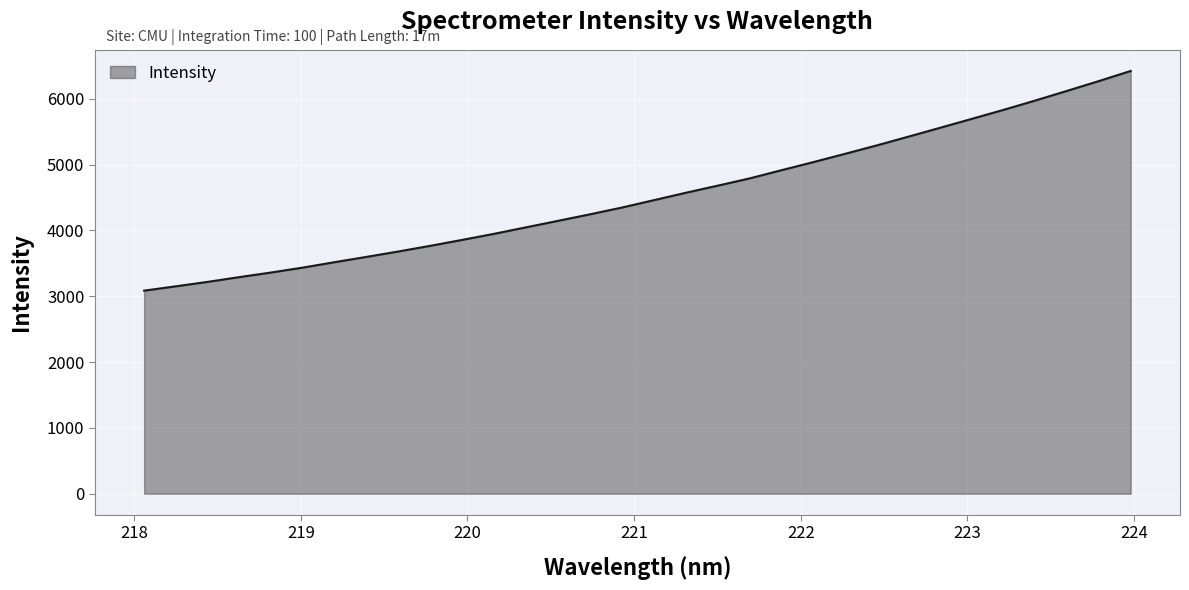

What is the difference between the maximum and minimum values?

3337.7